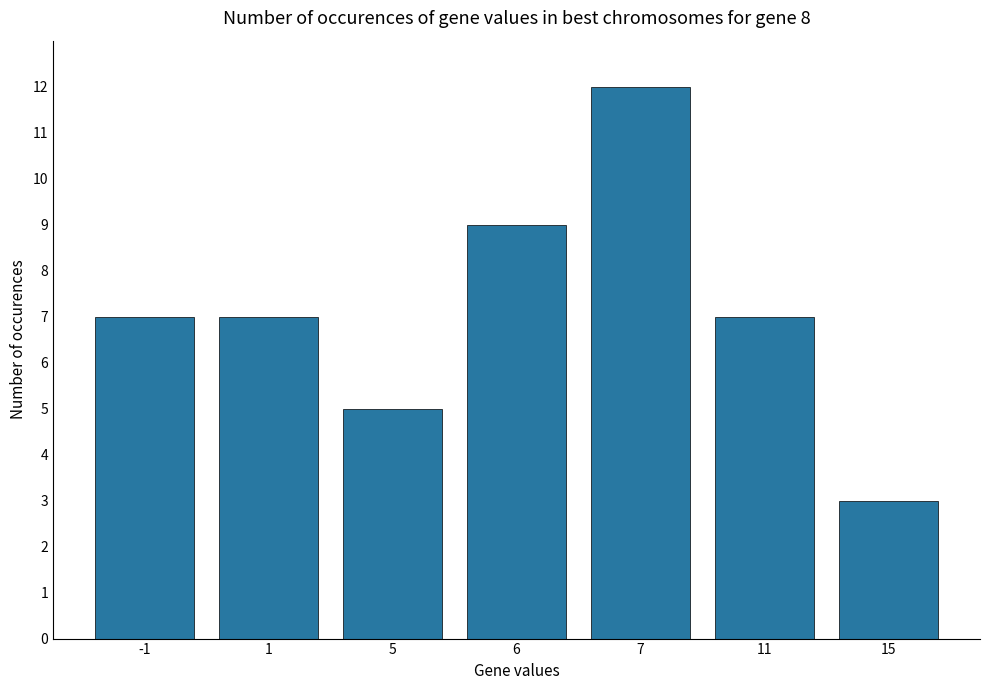

Between -1 and 15, which is larger?

-1